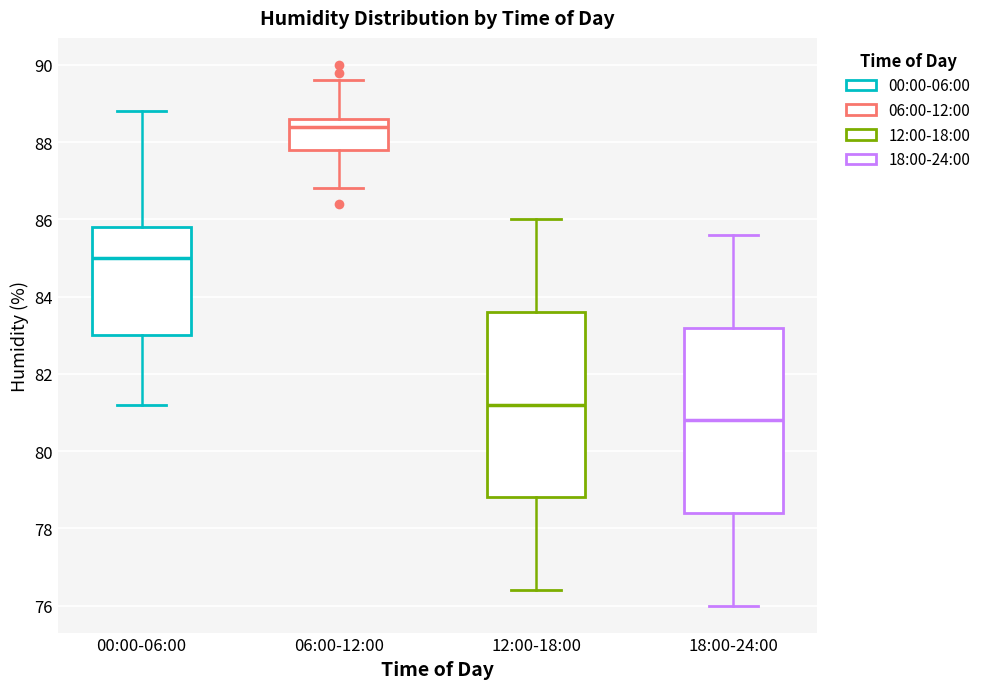

Reading left to right, read every box against the y-axis: the position of its median line, the range the box covers, and the ends of its whiskers. The values are not printed on the chart, so give them approximately, as read against the axis.

00:00-06:00: median 85.0, box 83.0 to 85.8, whiskers 81.2 to 88.8
06:00-12:00: median 88.4, box 87.8 to 88.6, whiskers 86.8 to 89.6
12:00-18:00: median 81.2, box 78.8 to 83.6, whiskers 76.4 to 86.0
18:00-24:00: median 80.8, box 78.4 to 83.2, whiskers 76.0 to 85.6